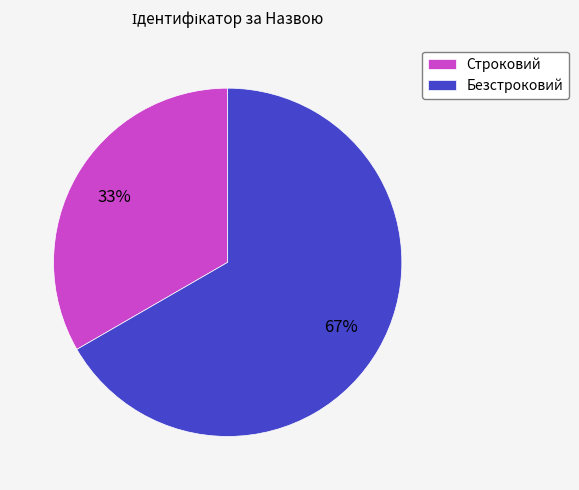

Rank the categories by value from lowest to highest.

Строковий, Безстроковий